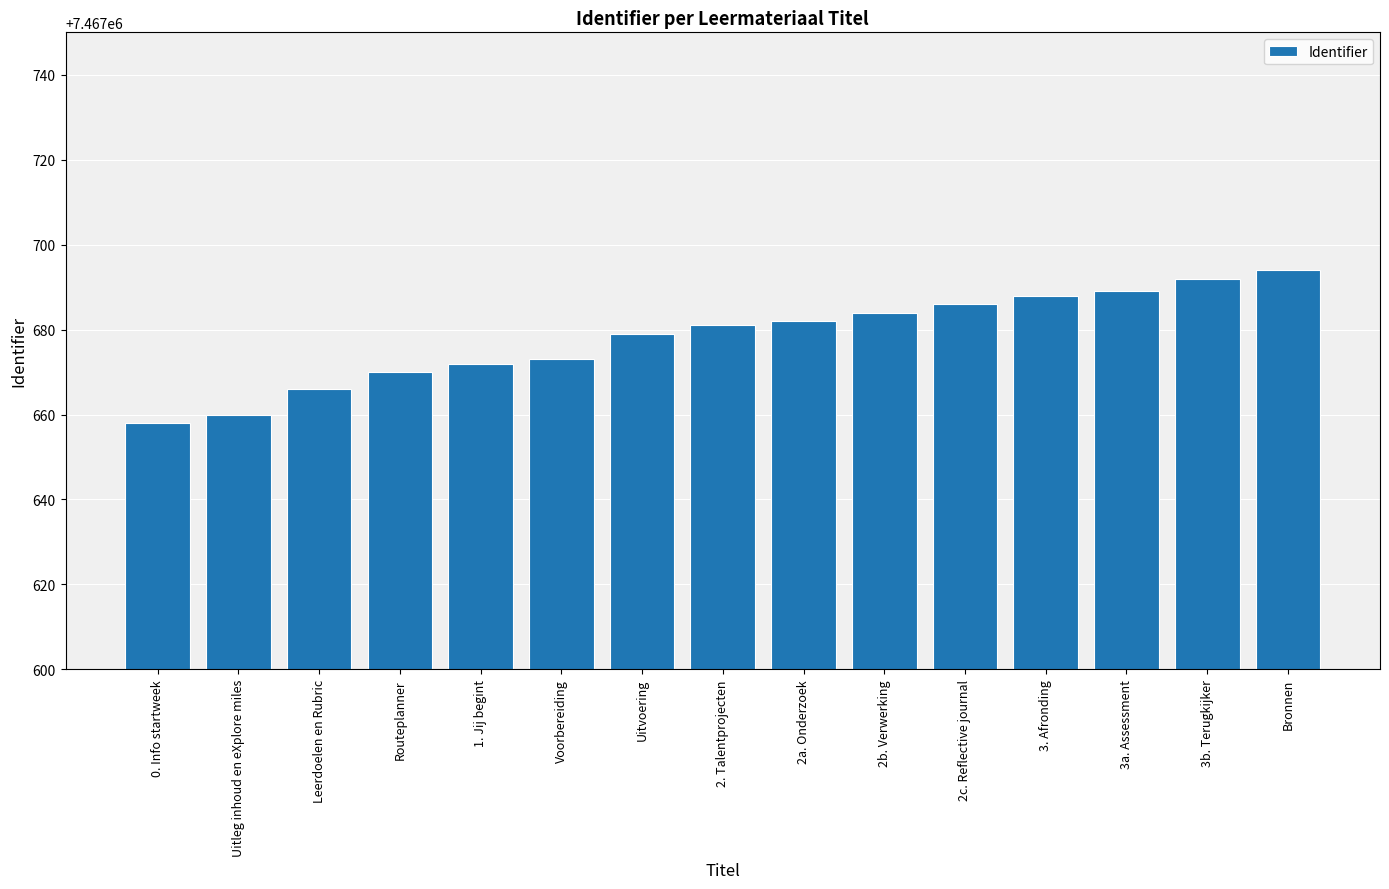

Which category has the lowest value across all series?

0. Info startweek